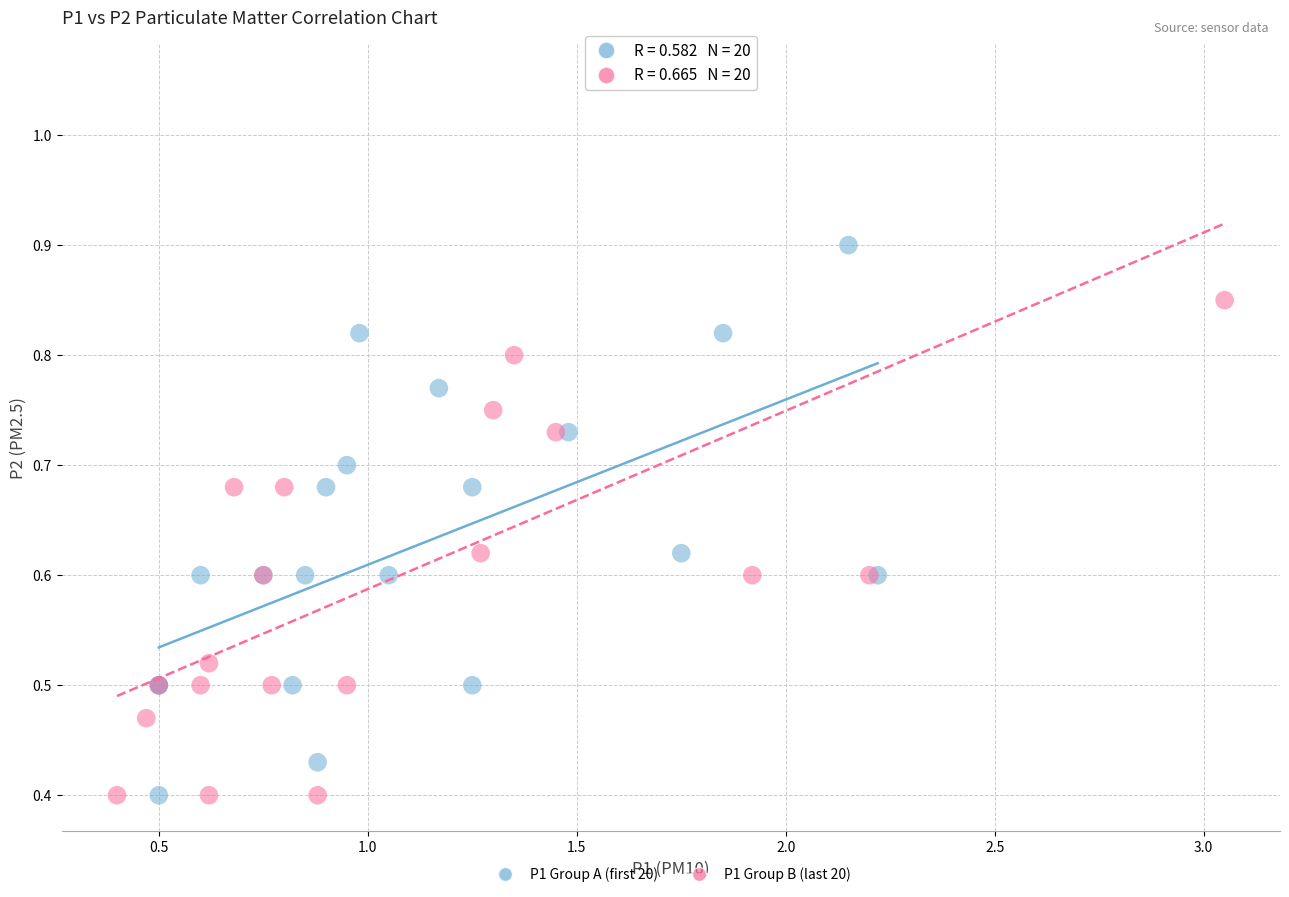

Which series has the largest Y range (max minus min)?

P1 Group B (last 20)